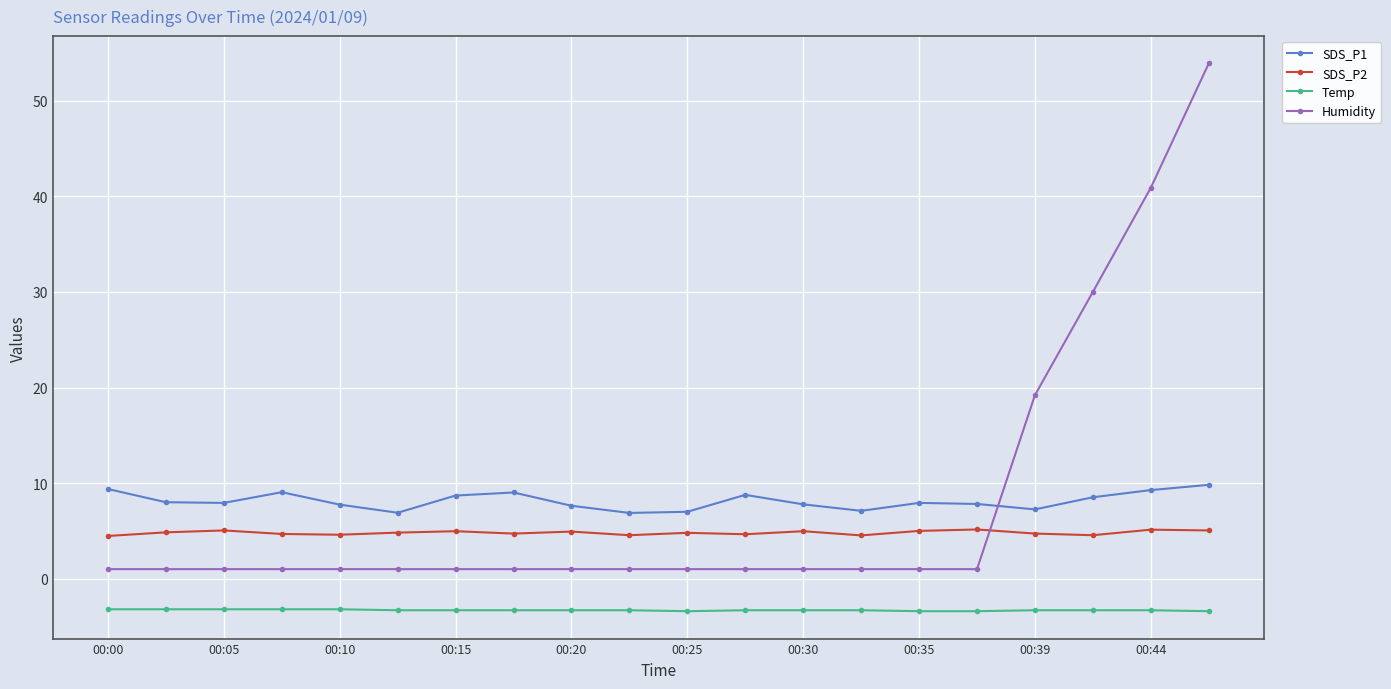

What is the value of the SDS_P1 point at the 8th from the left?

9.0